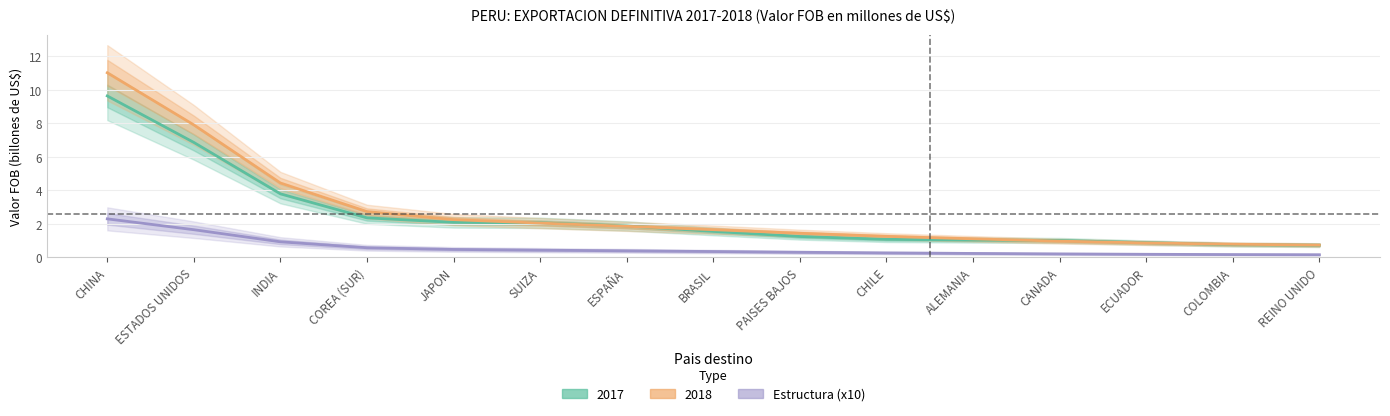

How many lines are shown in the chart?

1